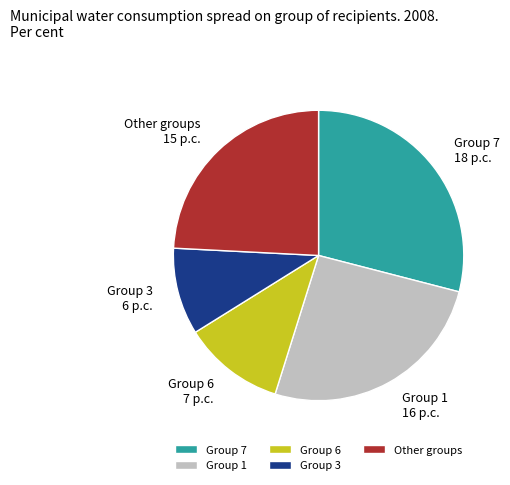

Which slice is the smallest?

Group 3